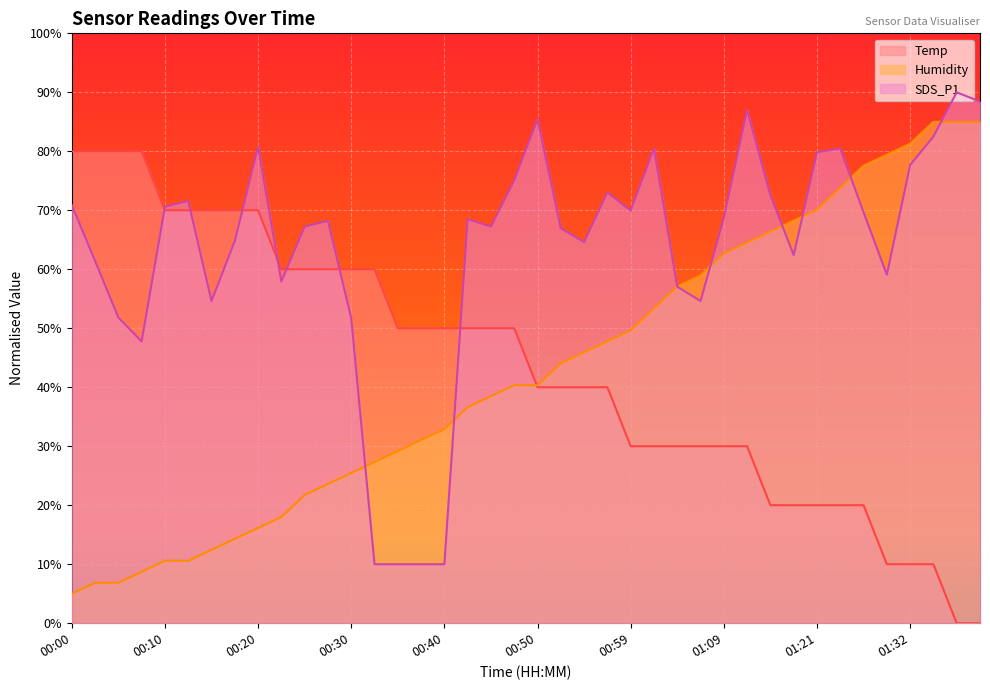

What position from the left is 00:55?

23